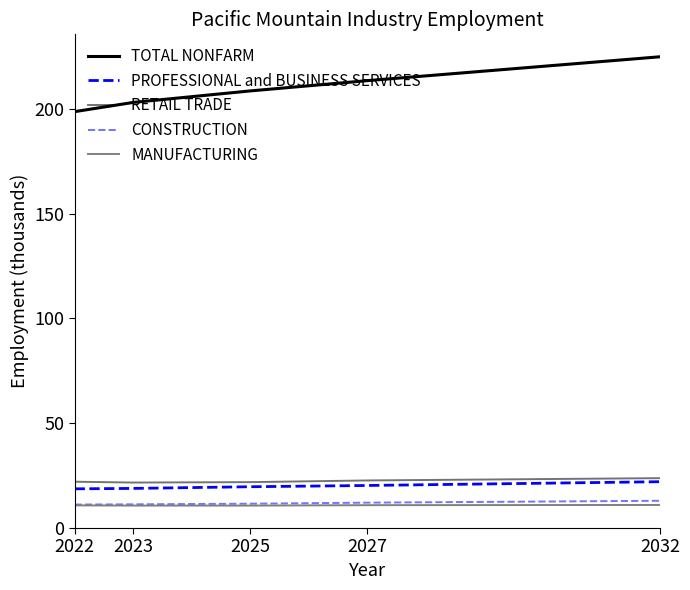

Does the chart have visible grid lines?

No